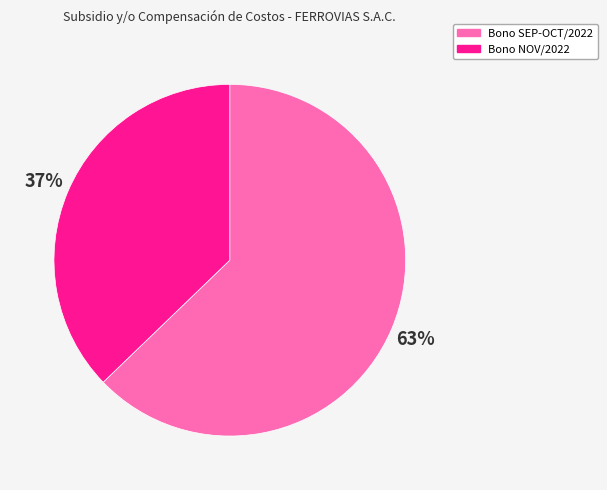

True or false: Bono NOV/2022 accounts for 37% of the total.

True